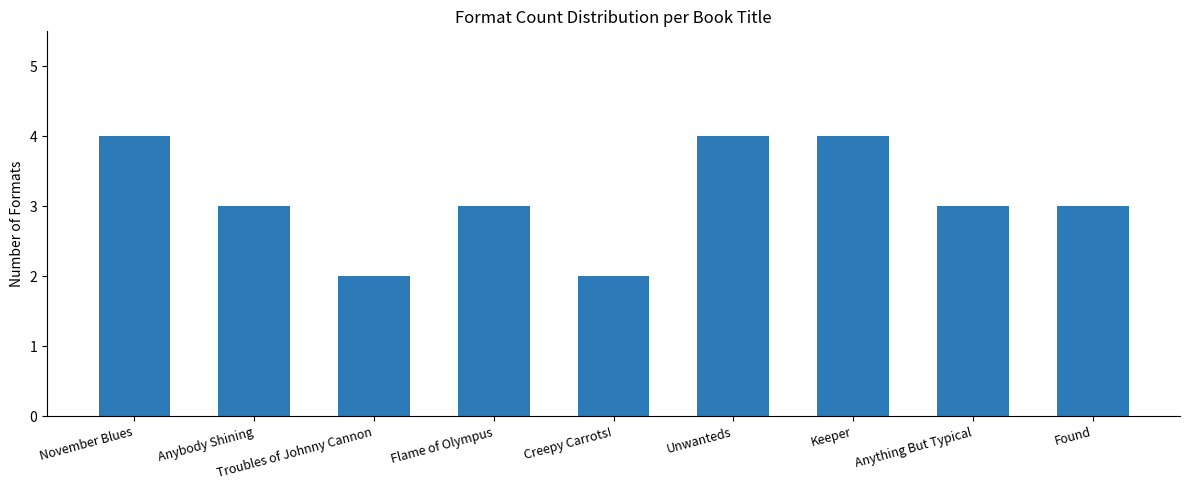

How many values are between 3 and 4?

7